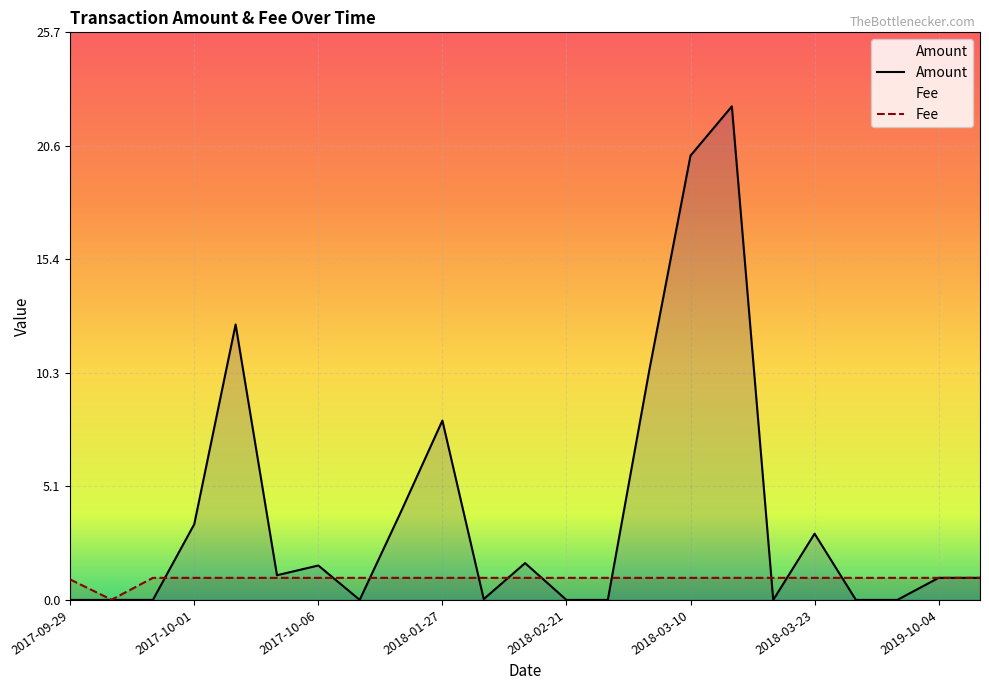

True or false: Fee has a value of 1.0 at 2018-03-26.

True